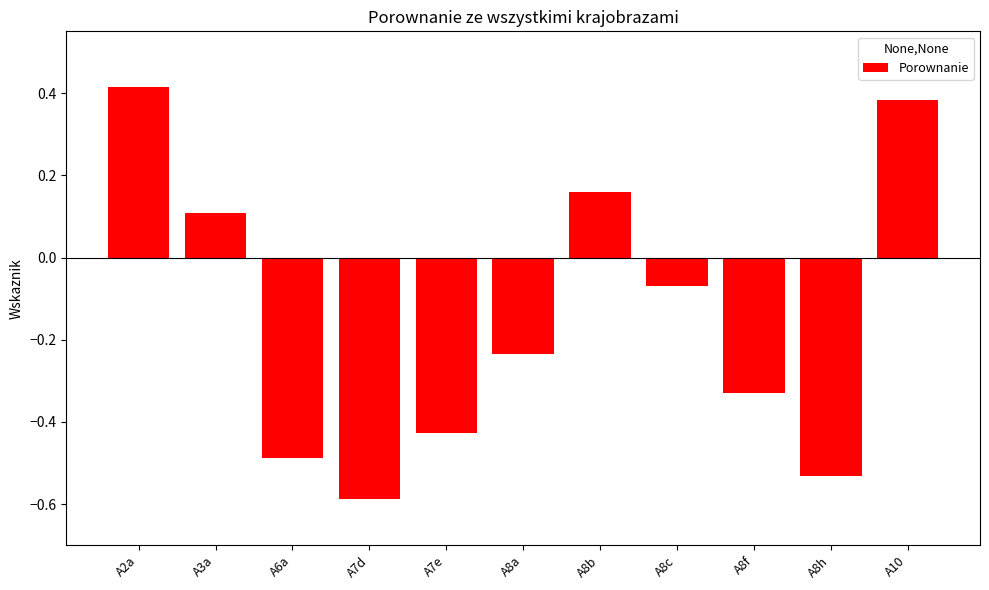

What is the minimum value shown in the chart?

-0.6